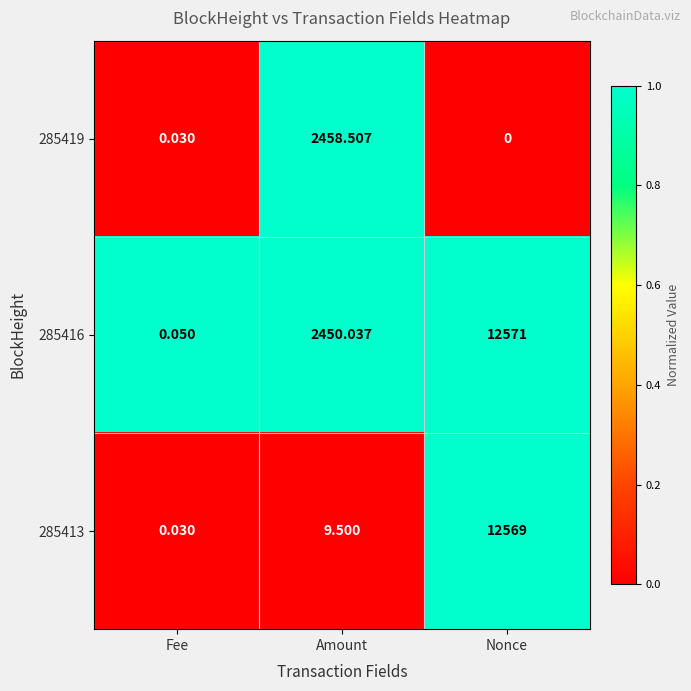

Where does the 285416 series first go above 2450?

Amount